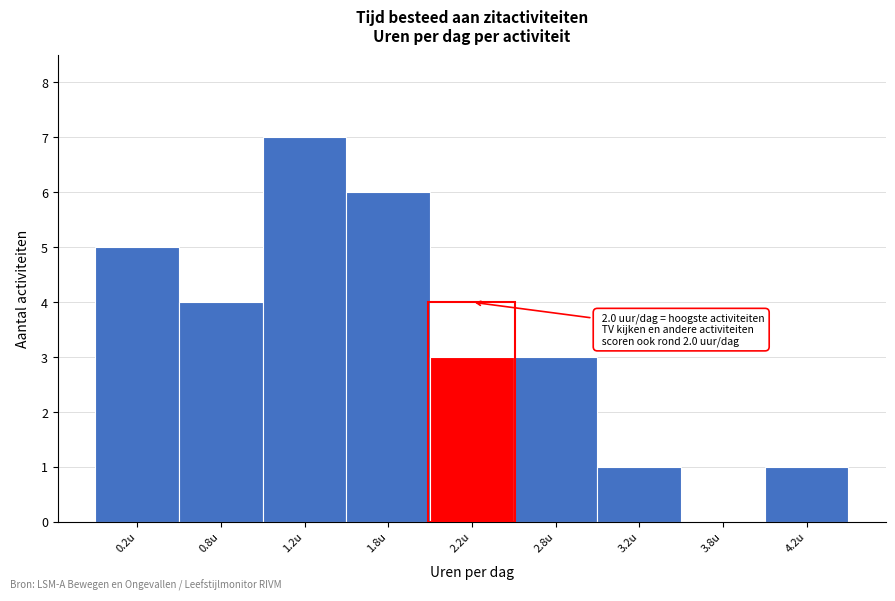

Reading left to right, transcribe all the data shown in this chart.

0.2u=5	0.8u=4	1.2u=7	1.8u=6	2.2u=3	2.8u=3	3.2u=1	3.8u=0	4.2u=1